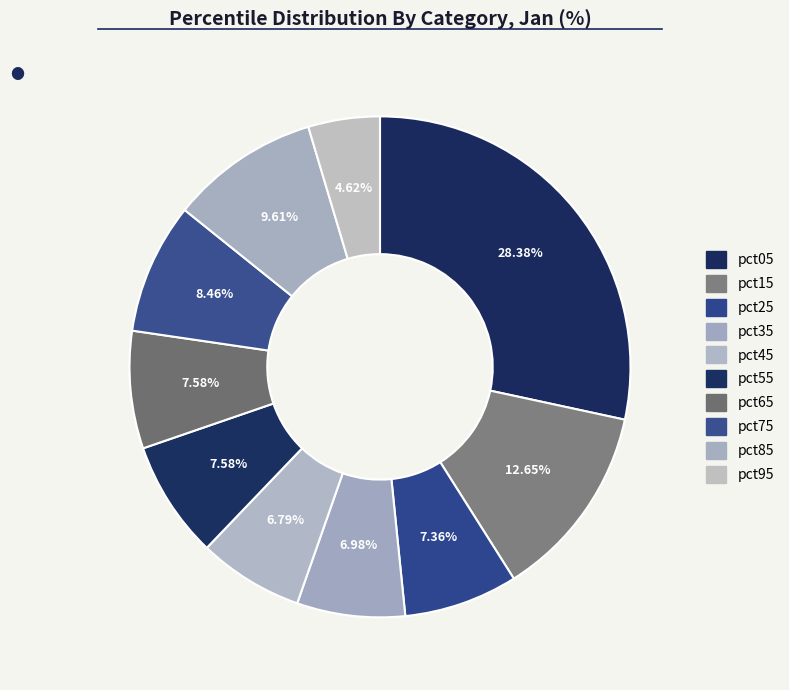

What portion of the pie excludes pct55?

92.4%